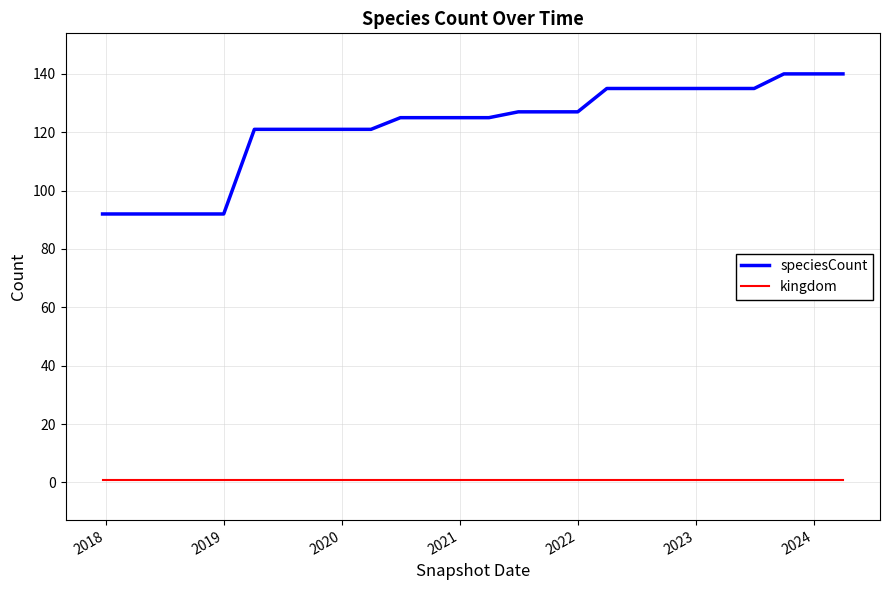

What is the greatest value displayed?

140